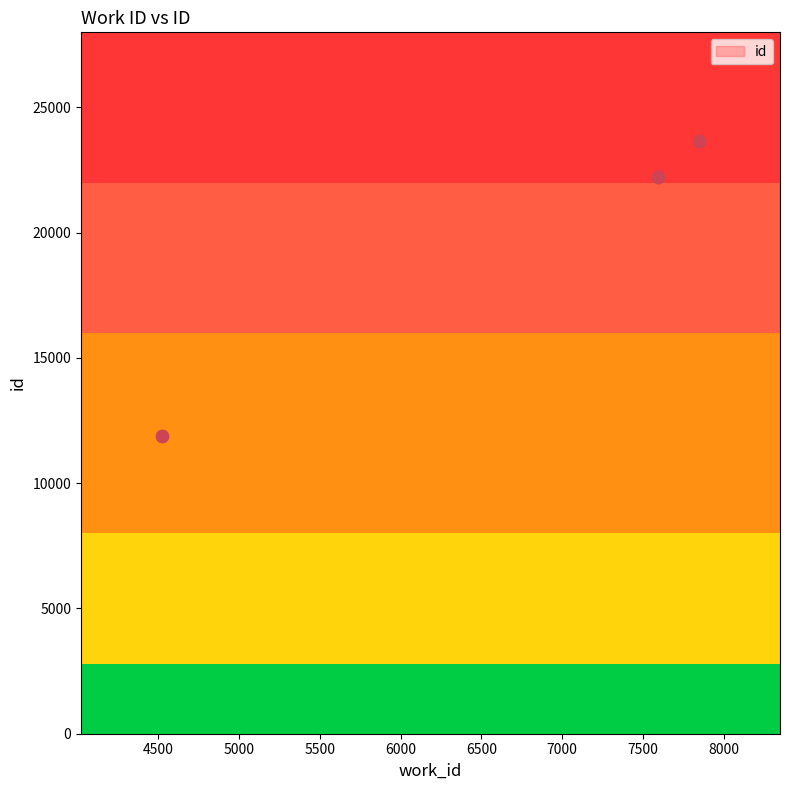

Between 7846 and 4525, which is larger?

7846